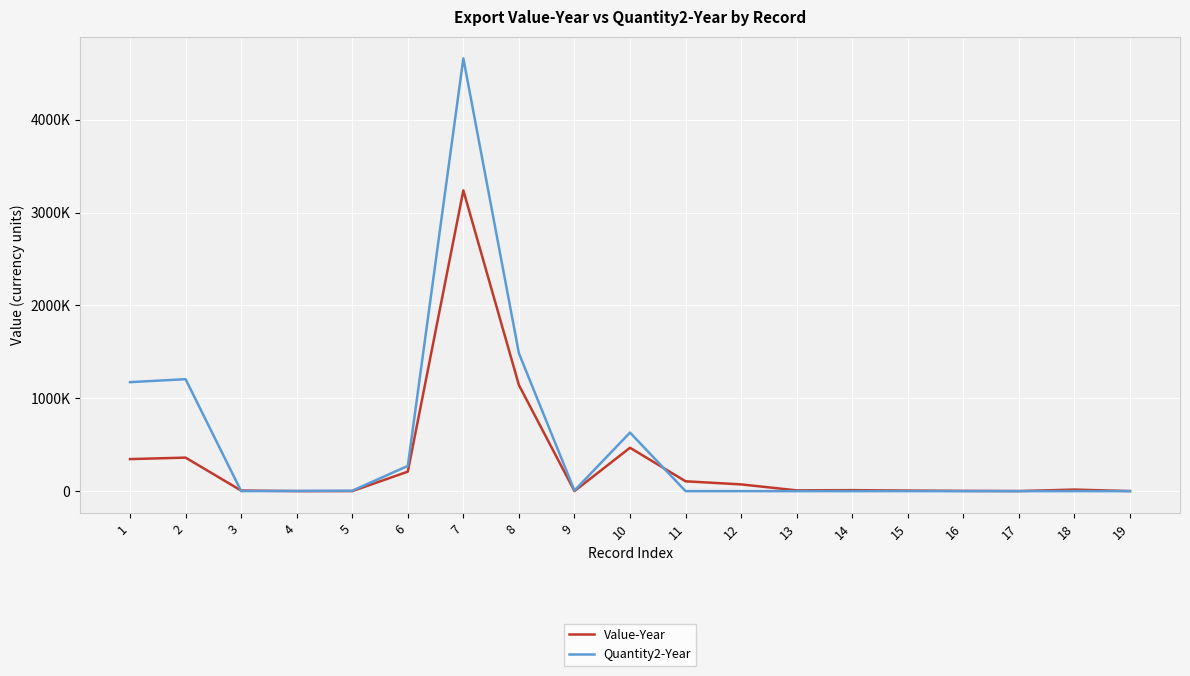

Which series has the widest spread of values?

Quantity2-Year